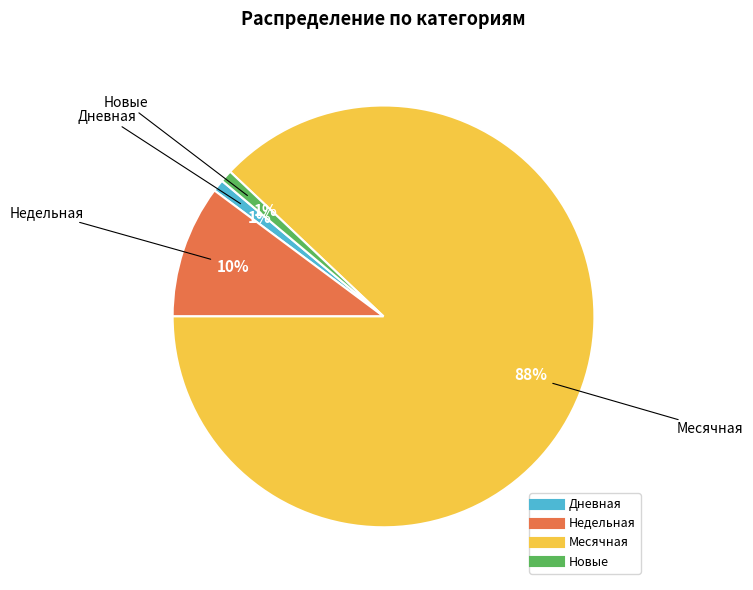

Is there a majority slice in this chart?

Yes